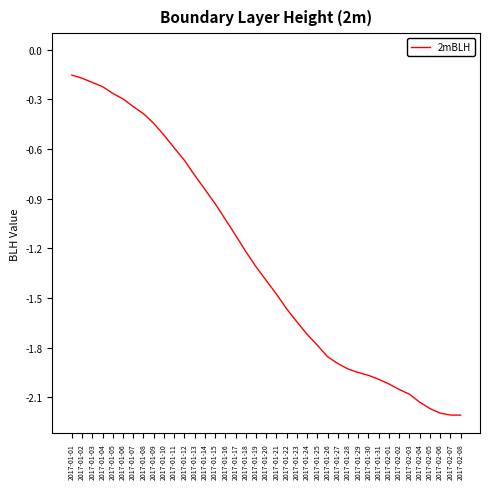

What is the difference between the maximum and minimum values?

2.1